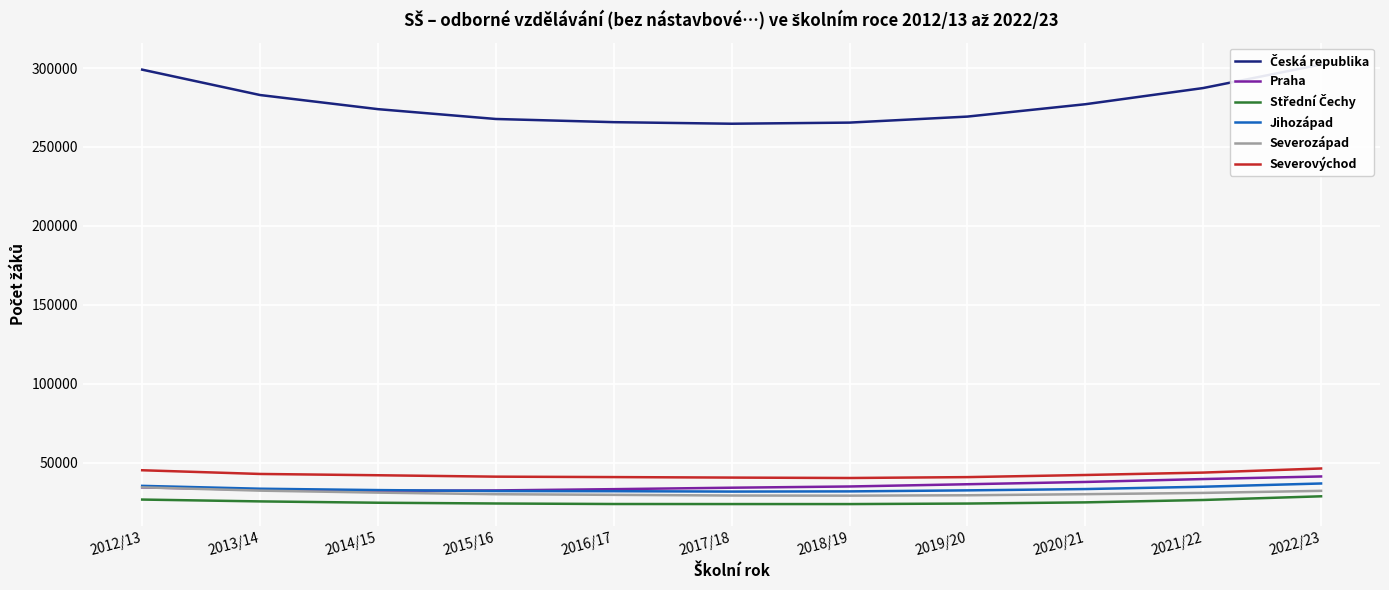

What is the sum of the Severozápad values at 2015/16 and 2016/17?

59813